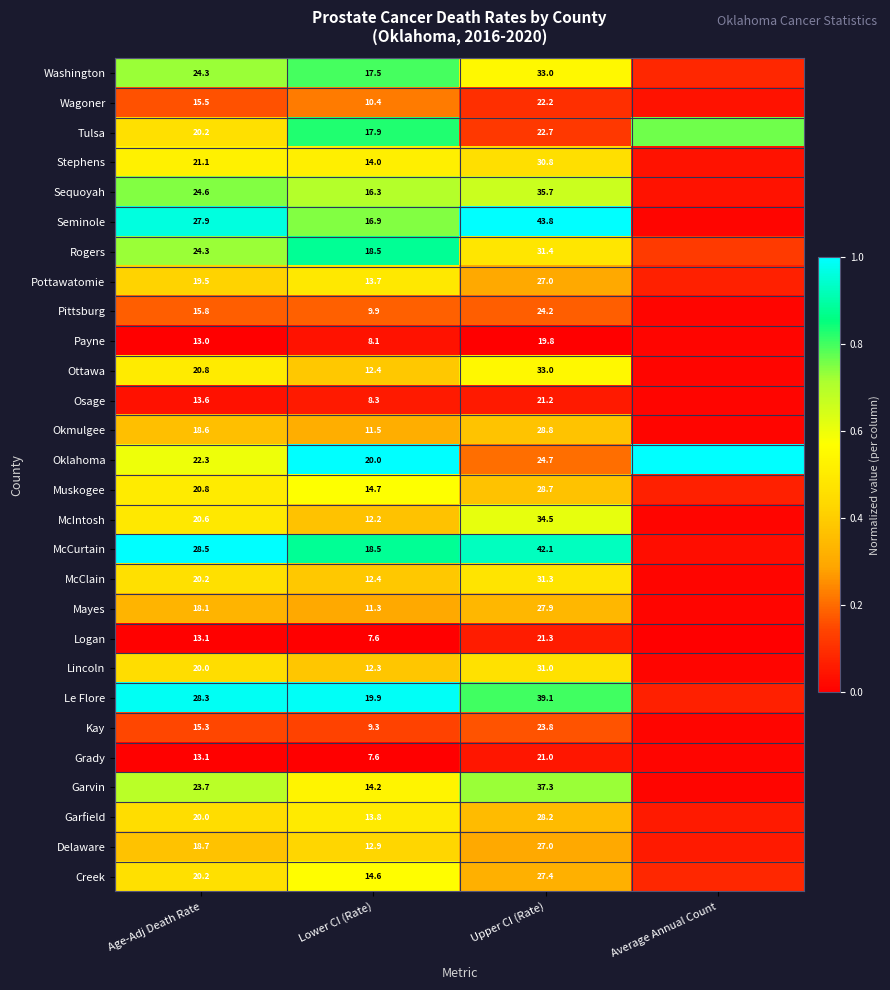

Is the value of Lincoln at Lower CI (Rate) greater than the value of Tulsa at Lower CI (Rate)?

No